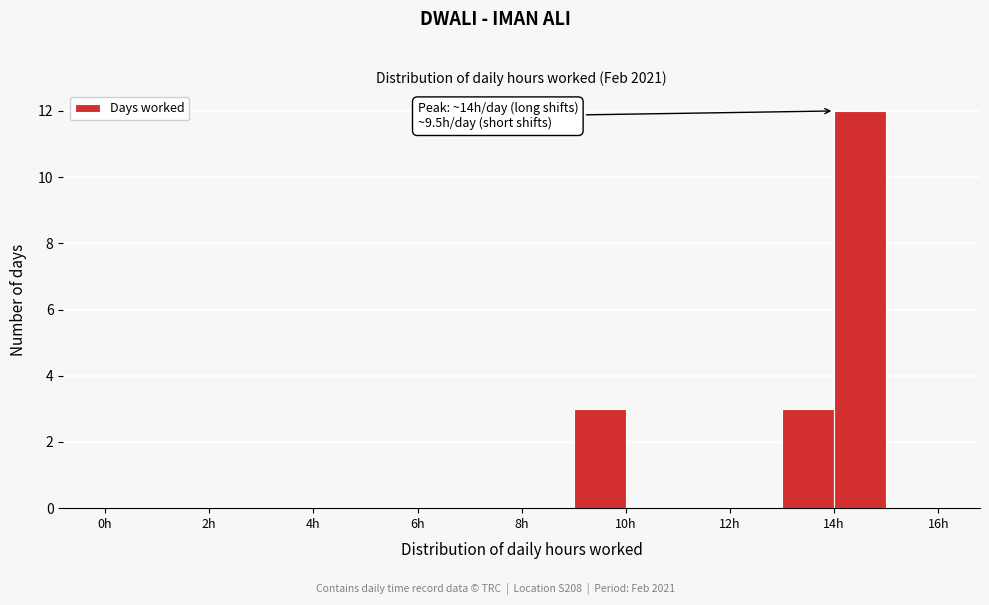

Which range on the x-axis has the tallest bar?

14 to 15